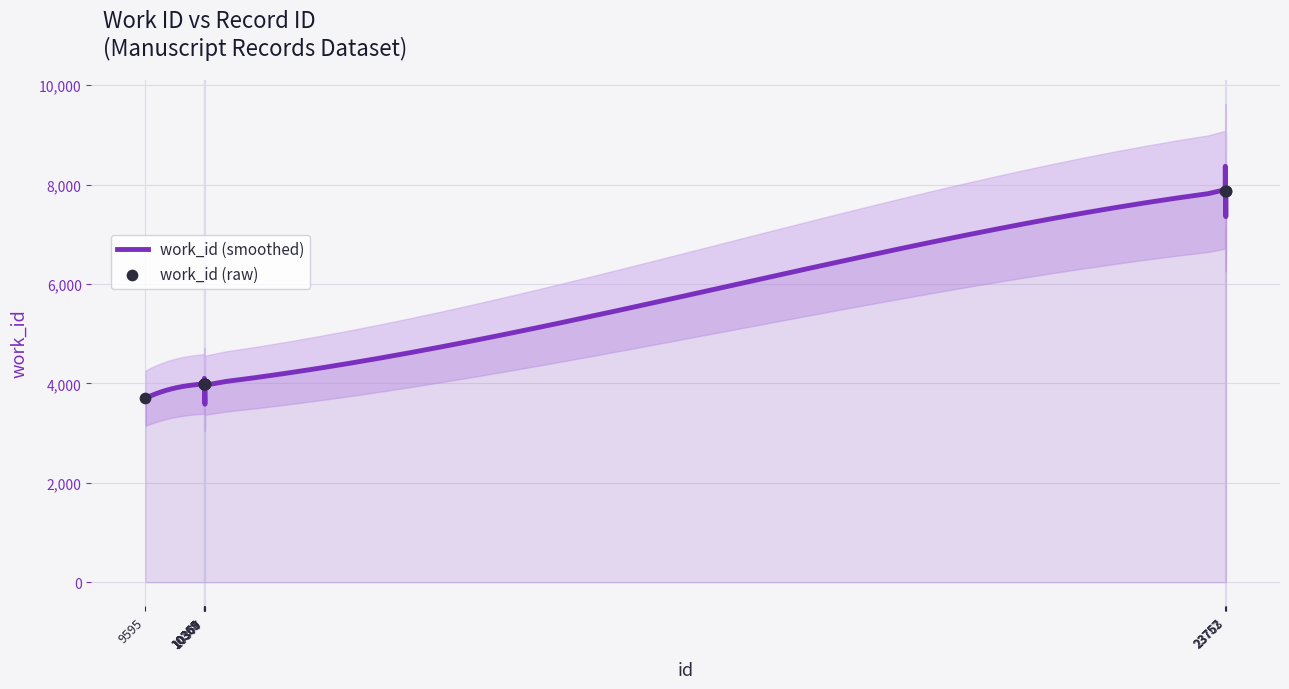

What is the change in value from 10365 to 23763?

+3870